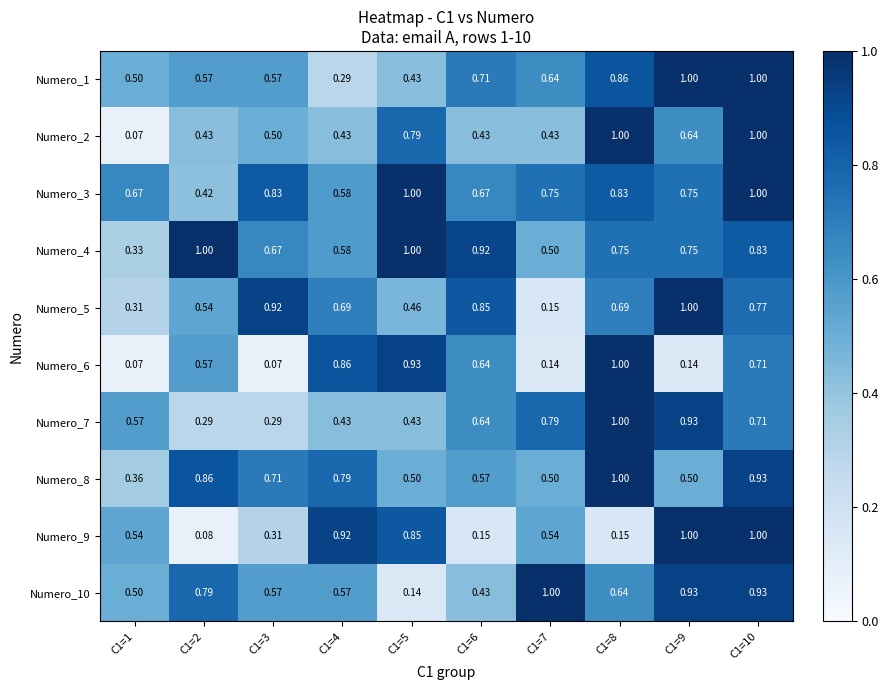

Is the value of Numero_8 at C1=3 greater than the value of Numero_10 at C1=10?

No